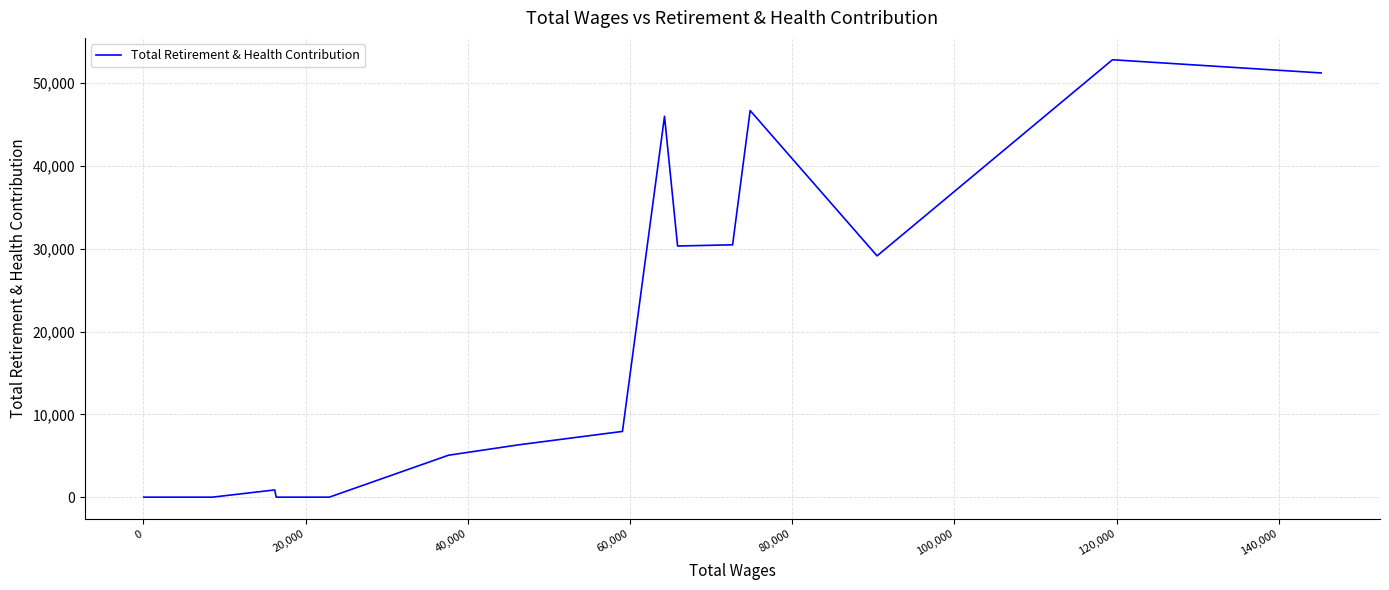

Does the chart display data point markers on the line(s)?

No